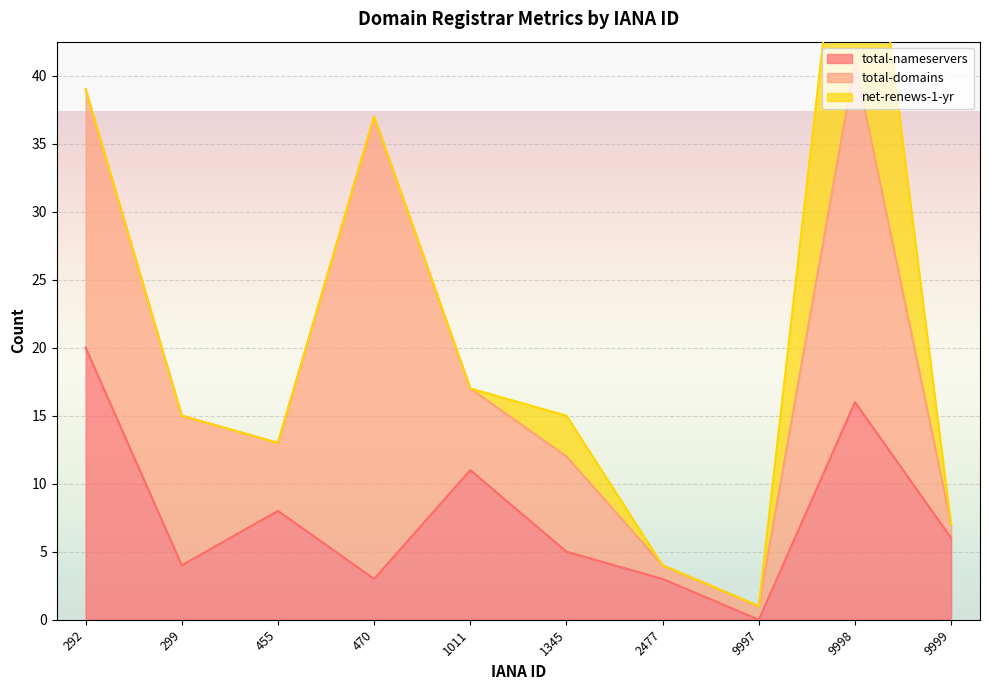

At which category does the chart reach its minimum across all series?

9997